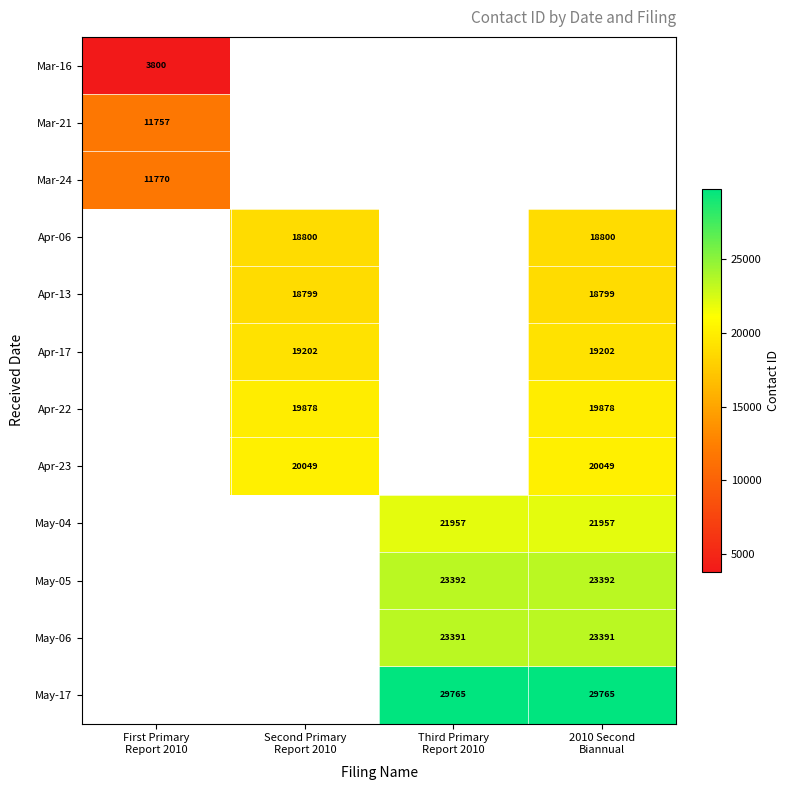

At how many categories does at least one series exceed 21325?

2